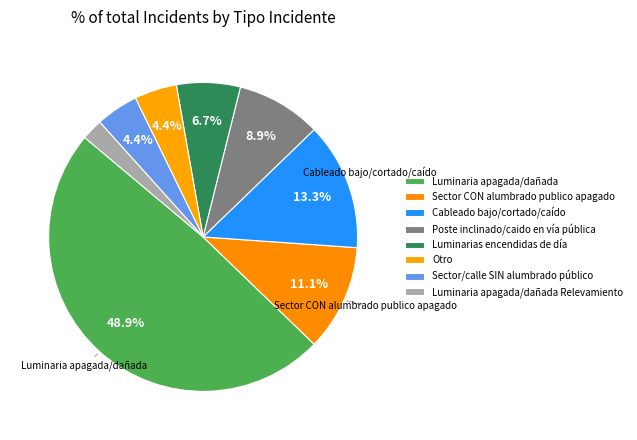

Count the number of slices in the pie.

8